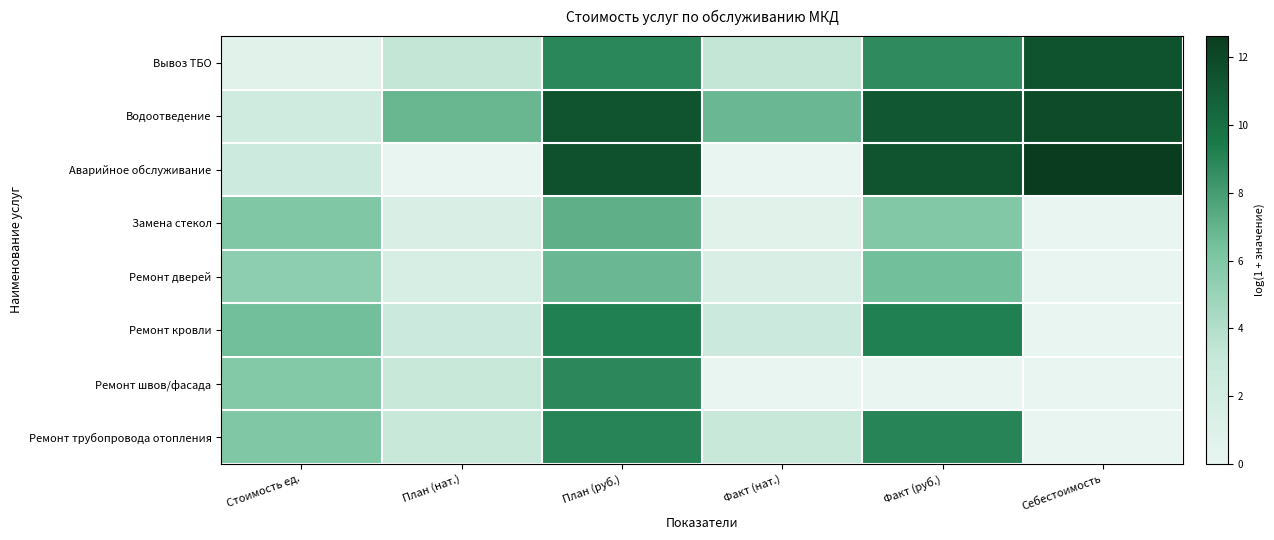

Reading right to left, list all the values displayed in this chart.

Вывоз ТБО: Себестоимость=11.5	Факт (руб.)=8.8	Факт (нат.)=3.3	План (руб.)=8.9	План (нат.)=3.3	Стоимость ед.=0.6
Водоотведение: Себестоимость=11.8	Факт (руб.)=11.2	Факт (нат.)=6.8	План (руб.)=11.4	План (нат.)=6.8	Стоимость ед.=2.4
Аварийное обслуживание: Себестоимость=12.6	Факт (руб.)=11.4	Факт (нат.)=0.0	План (руб.)=11.6	План (нат.)=0.0	Стоимость ед.=2.6
Замена стекол: Себестоимость=0.0	Факт (руб.)=5.9	Факт (нат.)=0.6	План (руб.)=7.1	План (нат.)=1.4	Стоимость ед.=6.0
Ремонт дверей: Себестоимость=0.0	Факт (руб.)=6.5	Факт (нат.)=1.4	План (руб.)=6.8	План (нат.)=1.6	Стоимость ед.=5.4
Ремонт кровли: Себестоимость=0.0	Факт (руб.)=9.2	Факт (нат.)=2.8	План (руб.)=9.2	План (нат.)=2.8	Стоимость ед.=6.5
Ремонт швов/фасада: Себестоимость=0.0	Факт (руб.)=0.0	Факт (нат.)=0.0	План (руб.)=8.9	План (нат.)=3.0	Стоимость ед.=5.9
Ремонт трубопровода отопления: Себестоимость=0.0	Факт (руб.)=9.0	Факт (нат.)=3.0	План (руб.)=9.0	План (нат.)=3.0	Стоимость ед.=6.0